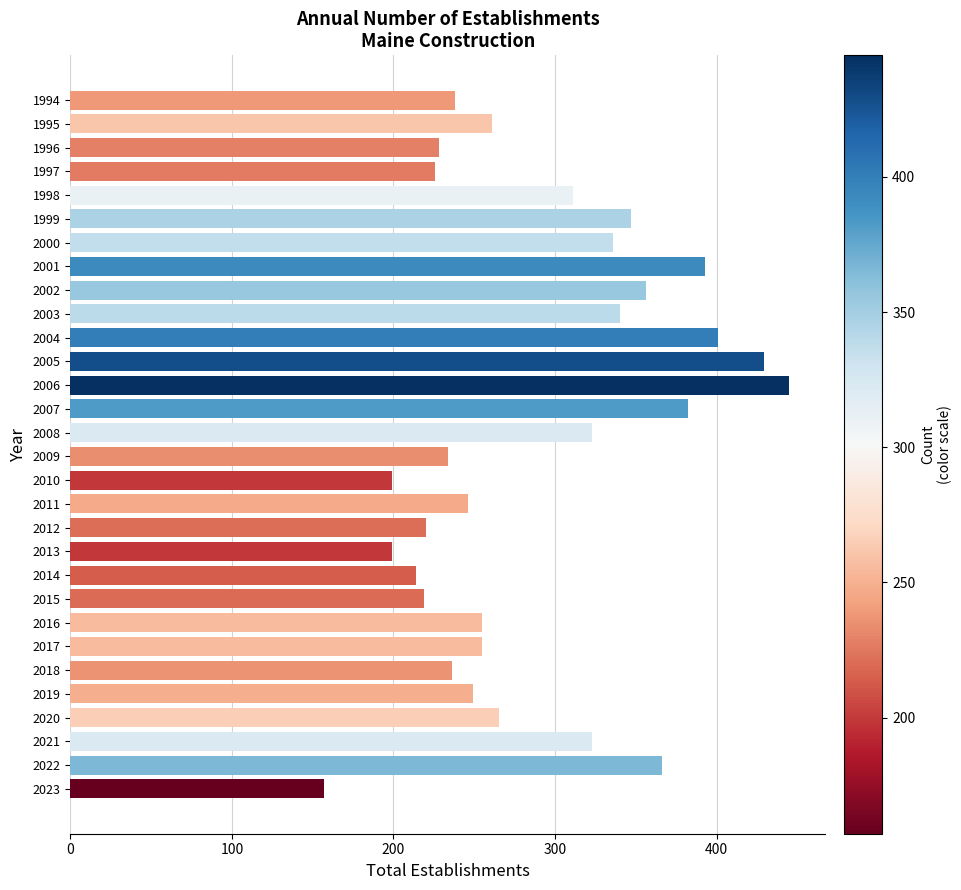

Where is the data nearest to the value 301?

1998